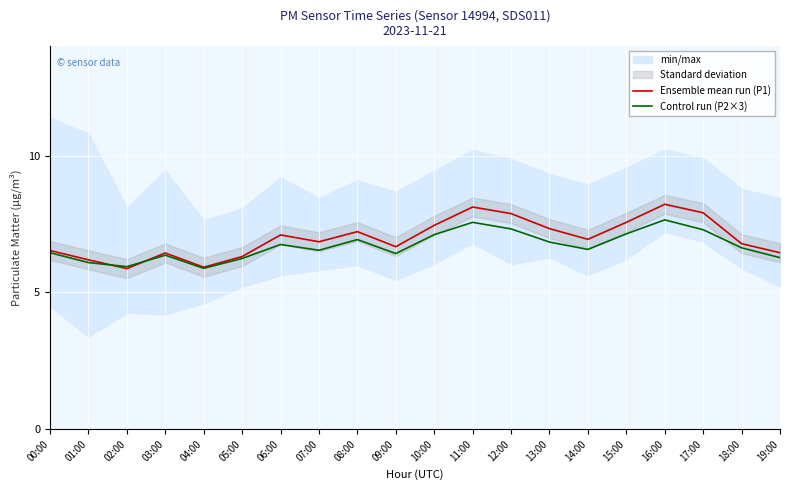

How many lines are shown in the chart?

2